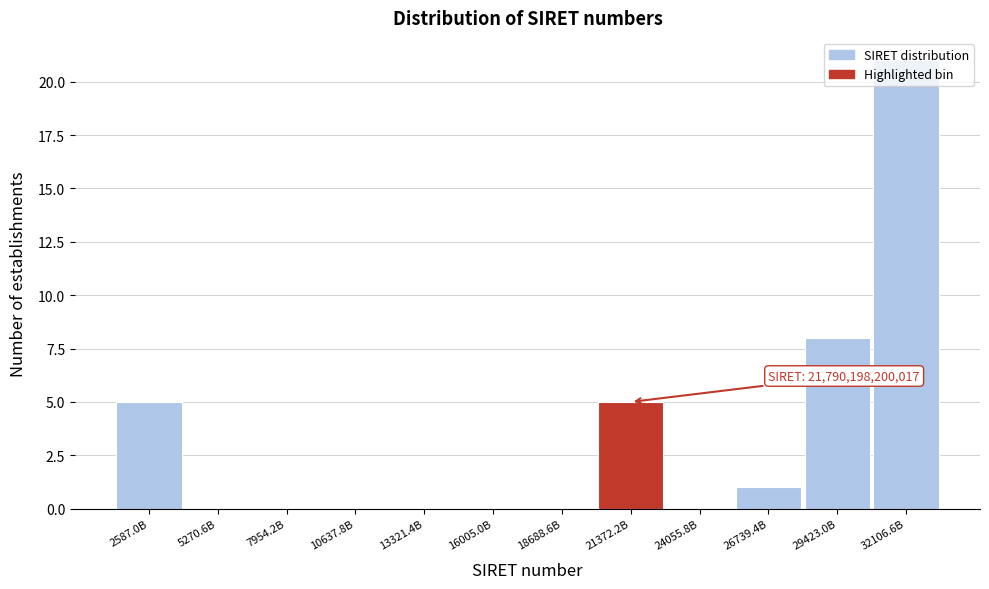

True or false: the data shows 3 at 21372.2B.

False